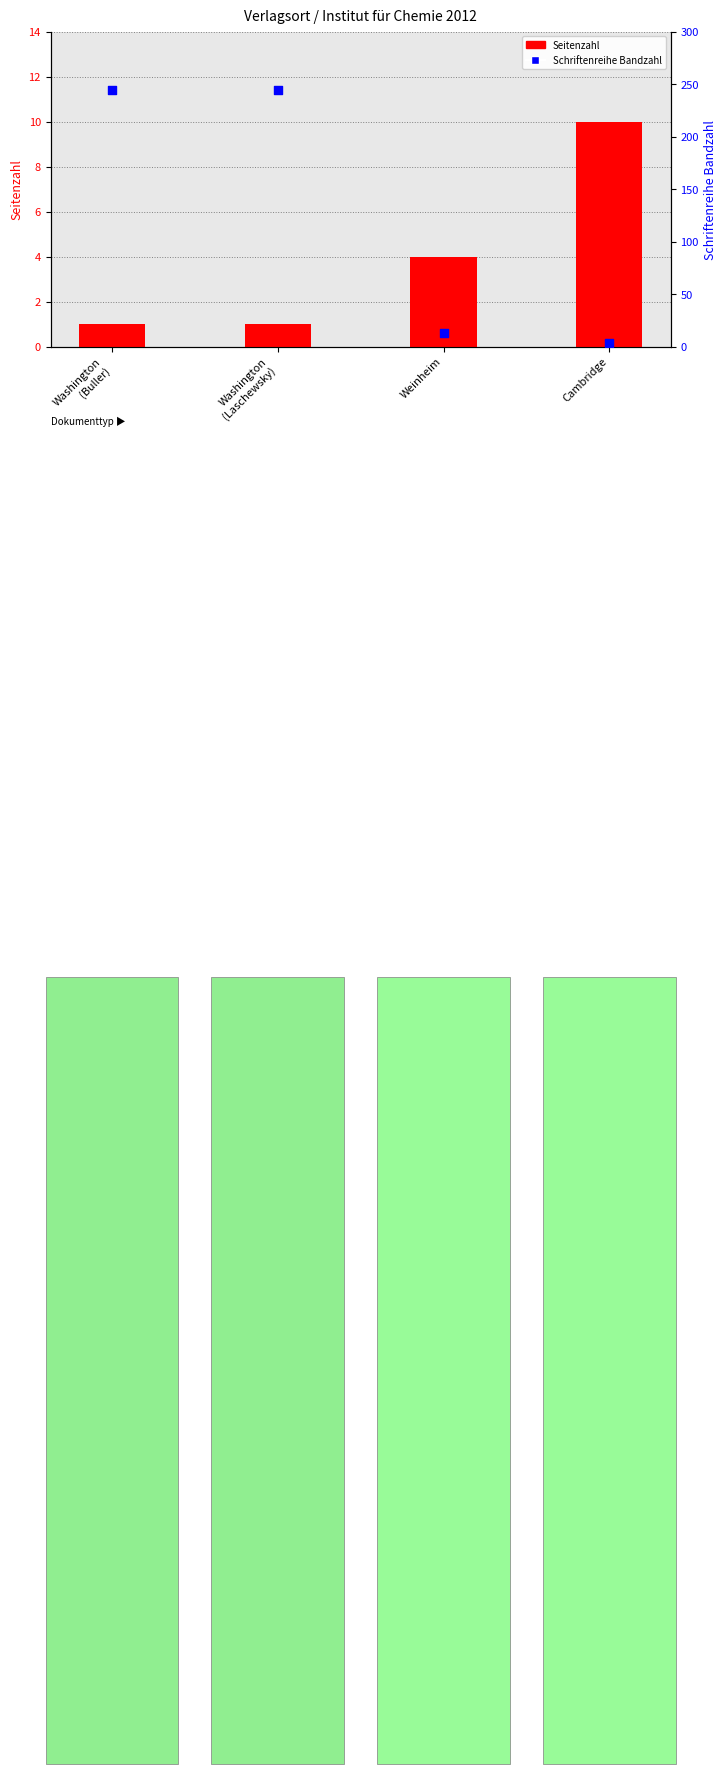

Is the value of Schriftenreihe Bandzahl at Washington
(Laschewsky) greater than the value of Seitenzahl at Cambridge?

Yes